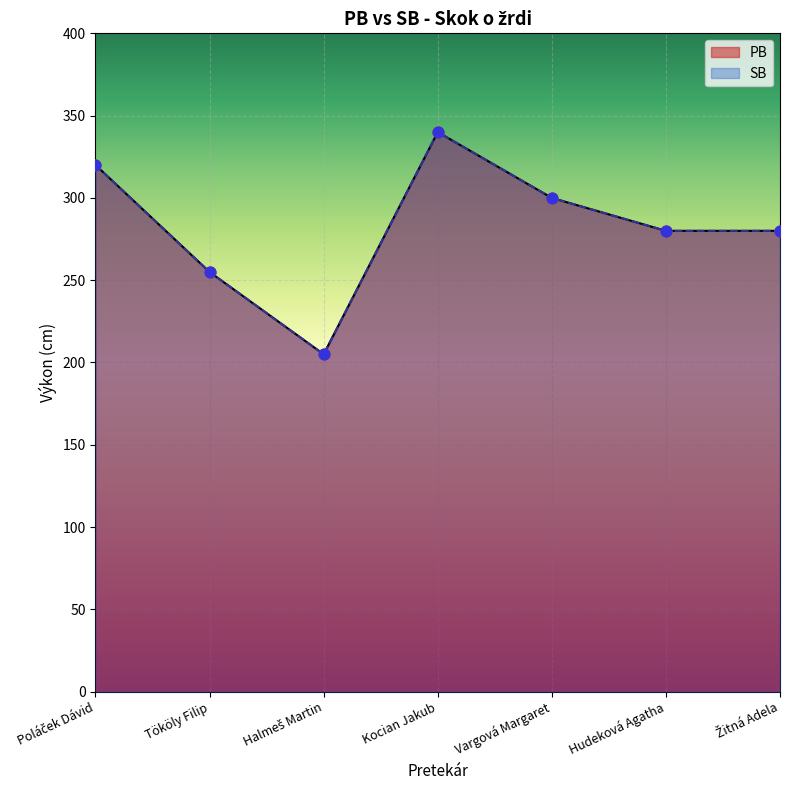

What is the total value across all series at Kocian Jakub?

680